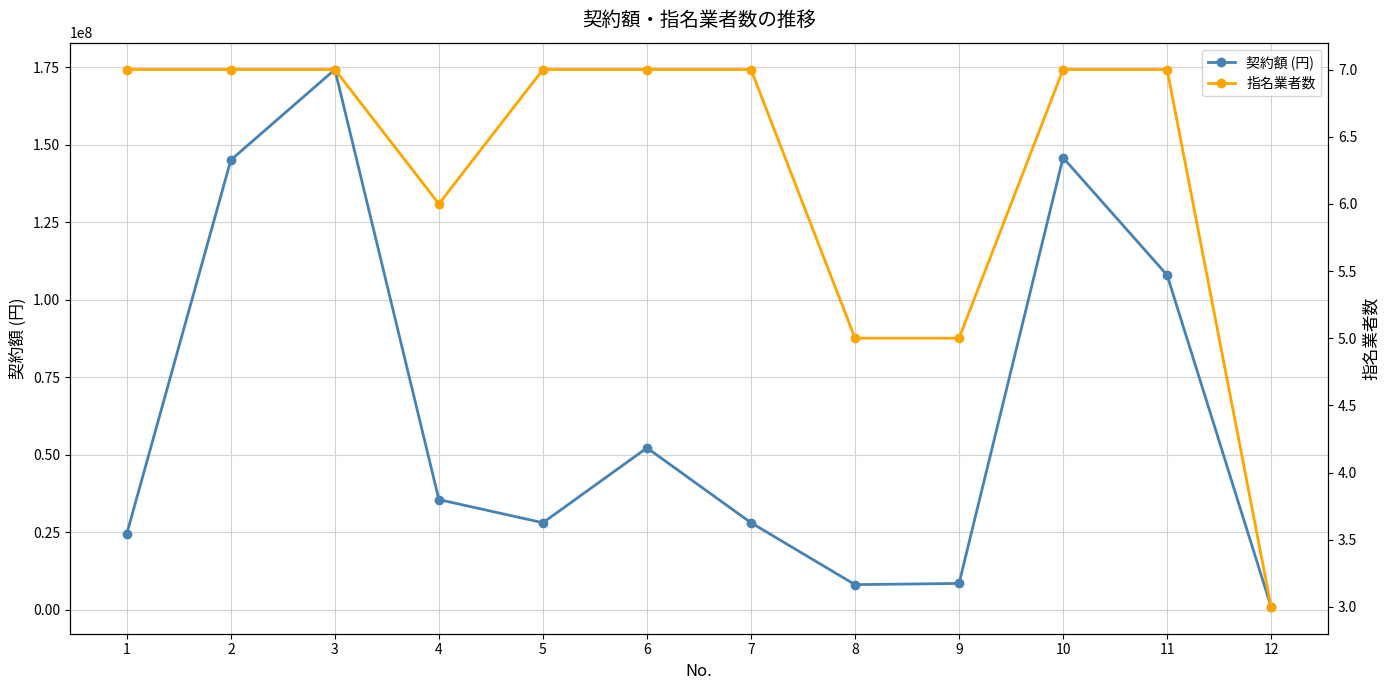

How many data points does each series have?

12